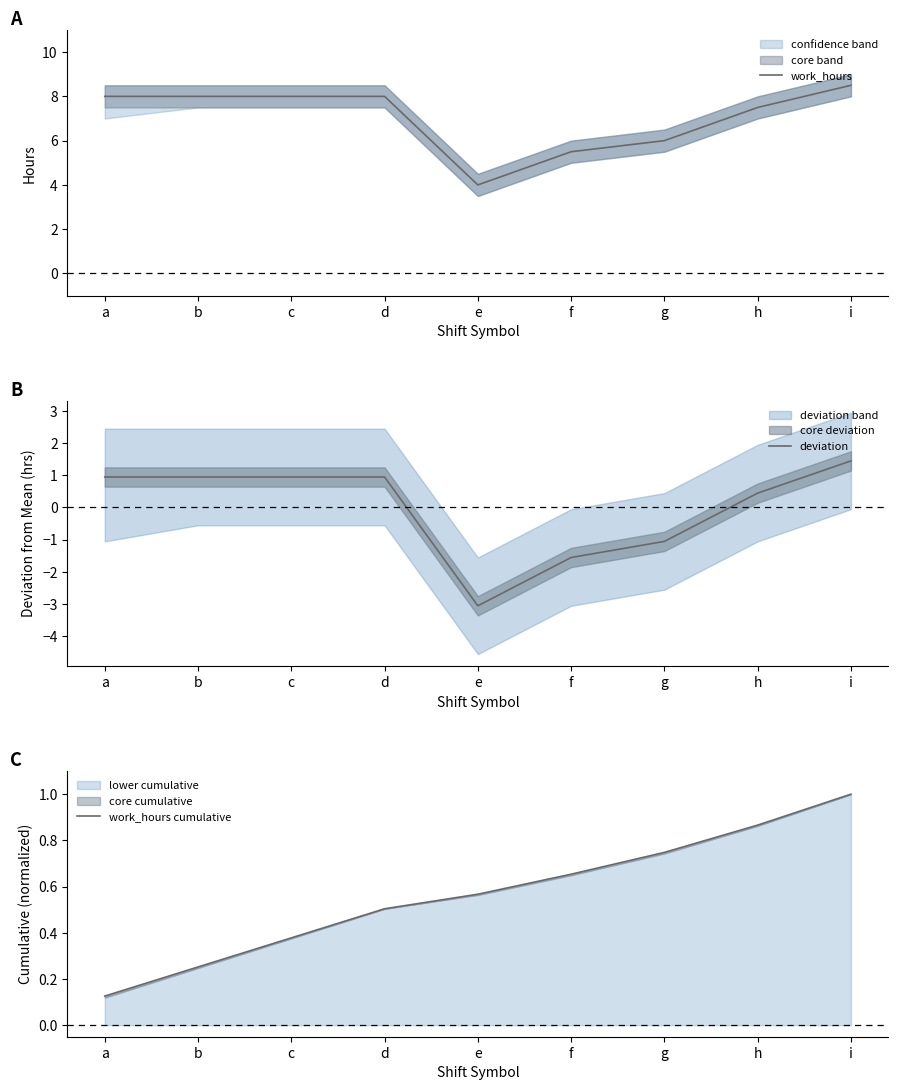

True or false: work_hours and work_hours cumulative cross at least once.

False